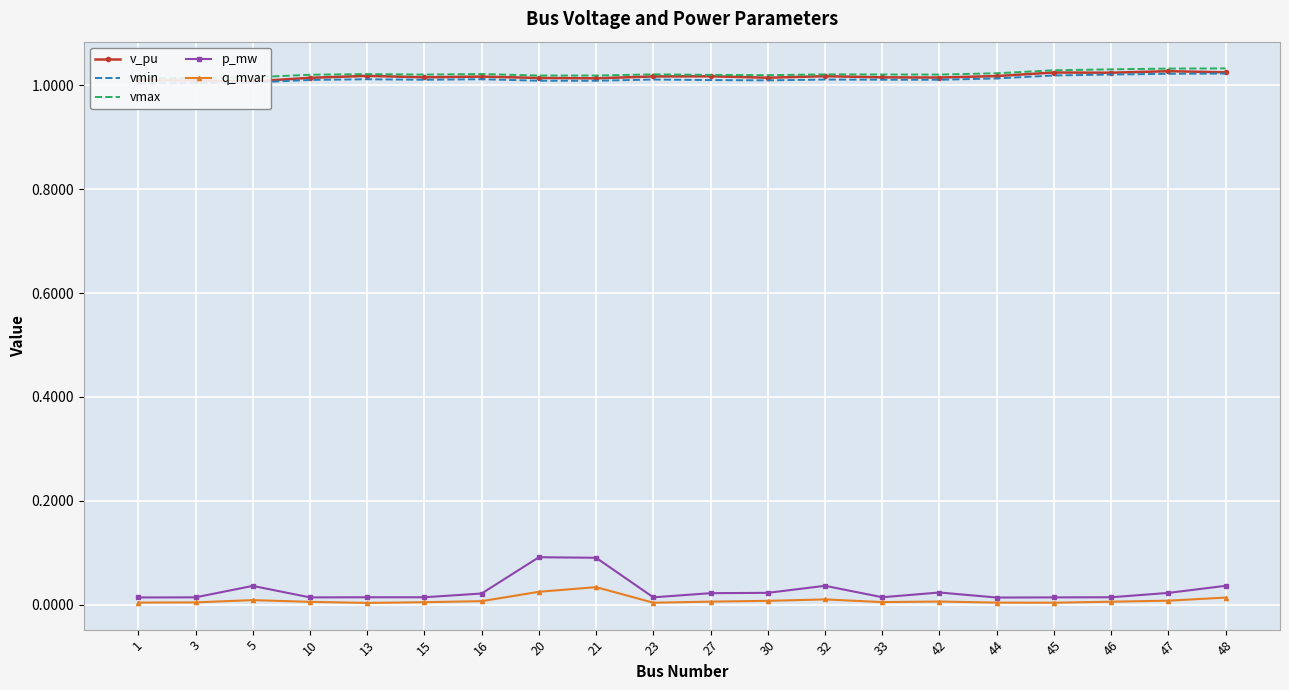

Which label corresponds to the largest value in the chart?

48